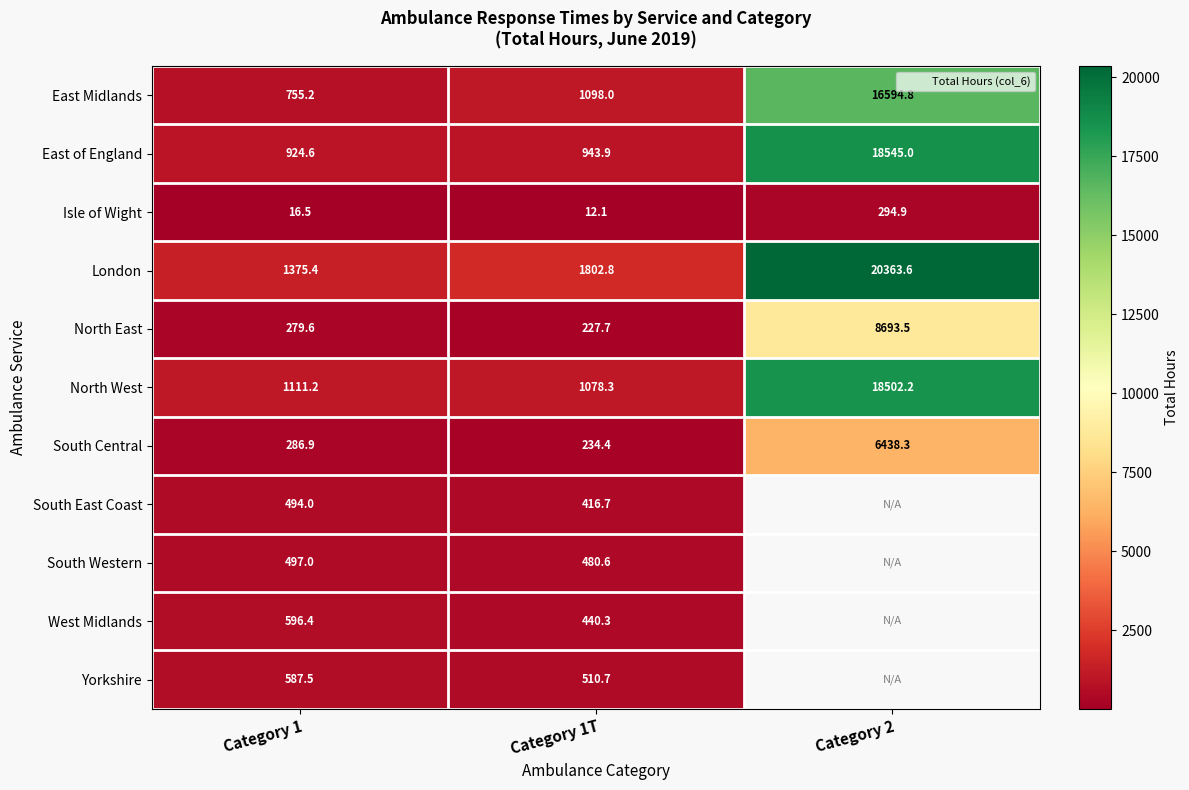

Rank the series by their maximum value, from lowest to highest.

Isle of Wight, South East Coast, South Western, Yorkshire, West Midlands, South Central, North East, East Midlands, North West, East of England, London